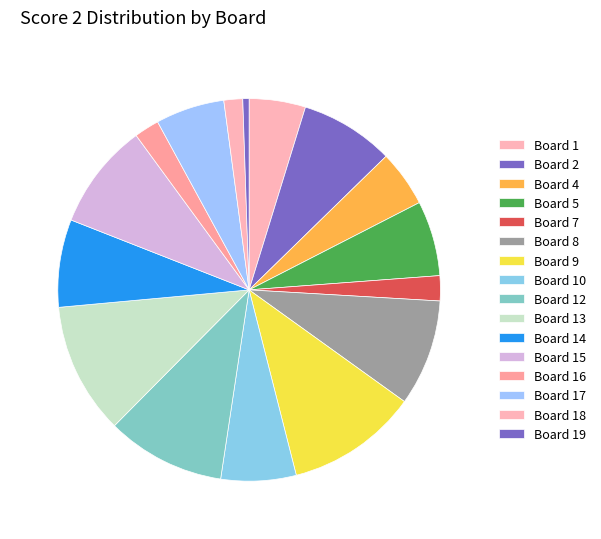

How many slices are in this pie chart?

16